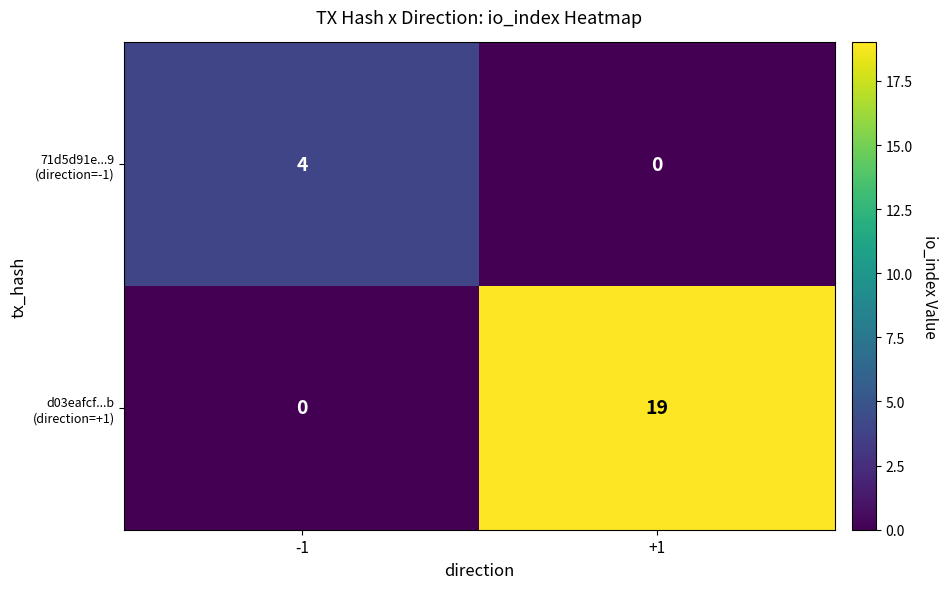

What is the difference between the highest and lowest values at -1?

4